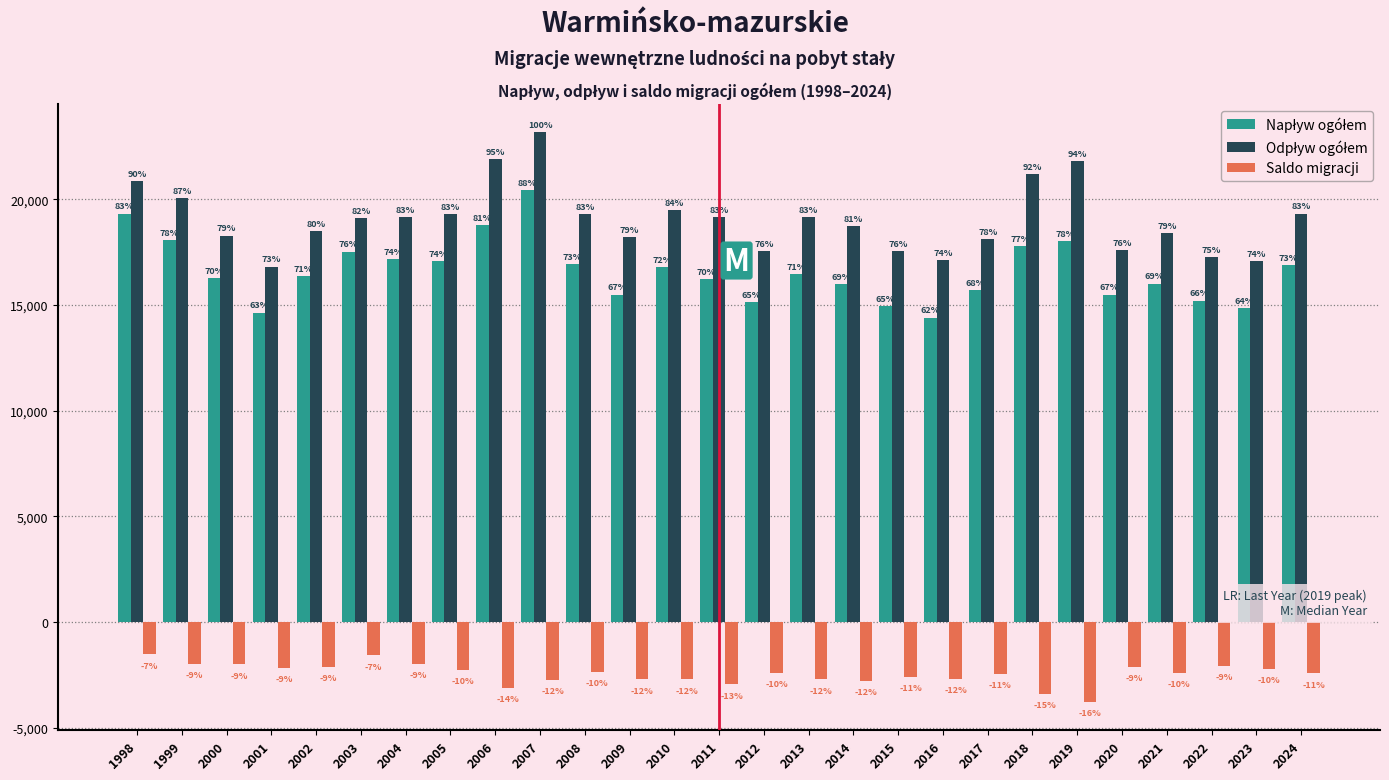

How many bars are there in total?

81